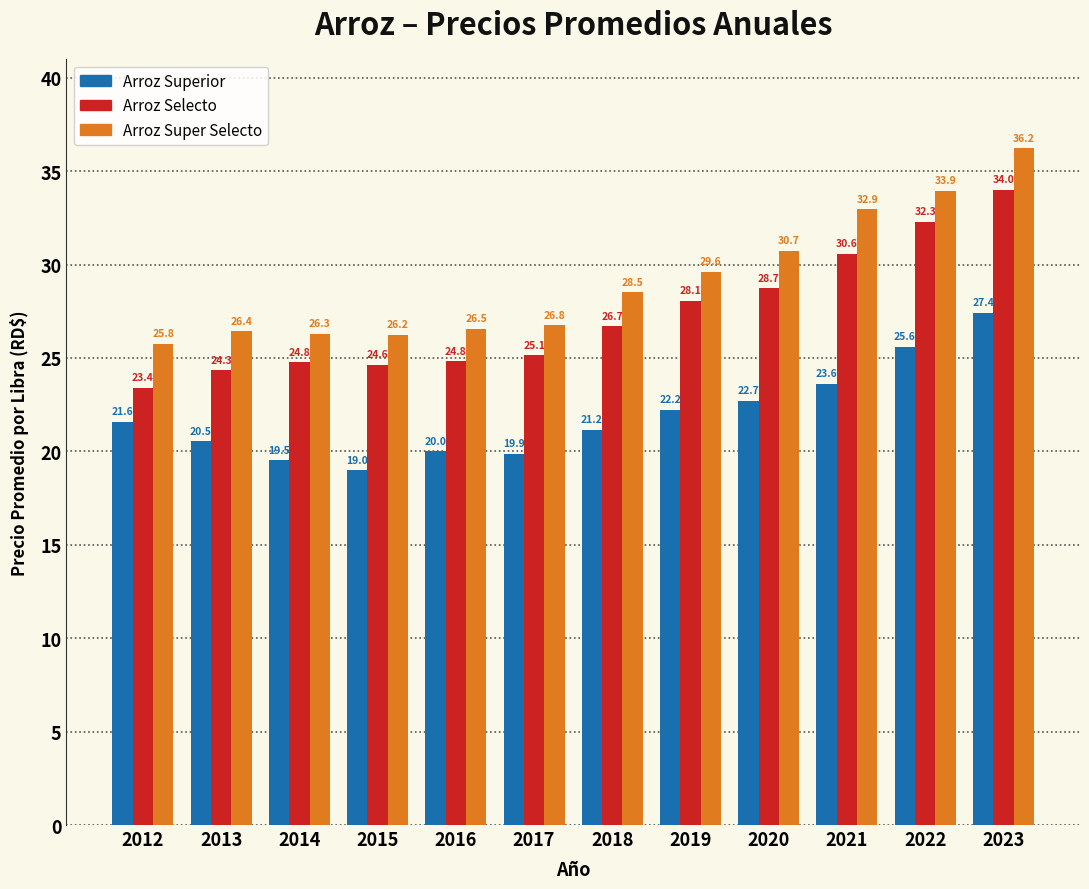

The Arroz Superior series shows 47.9 at 2023. True or false?

False